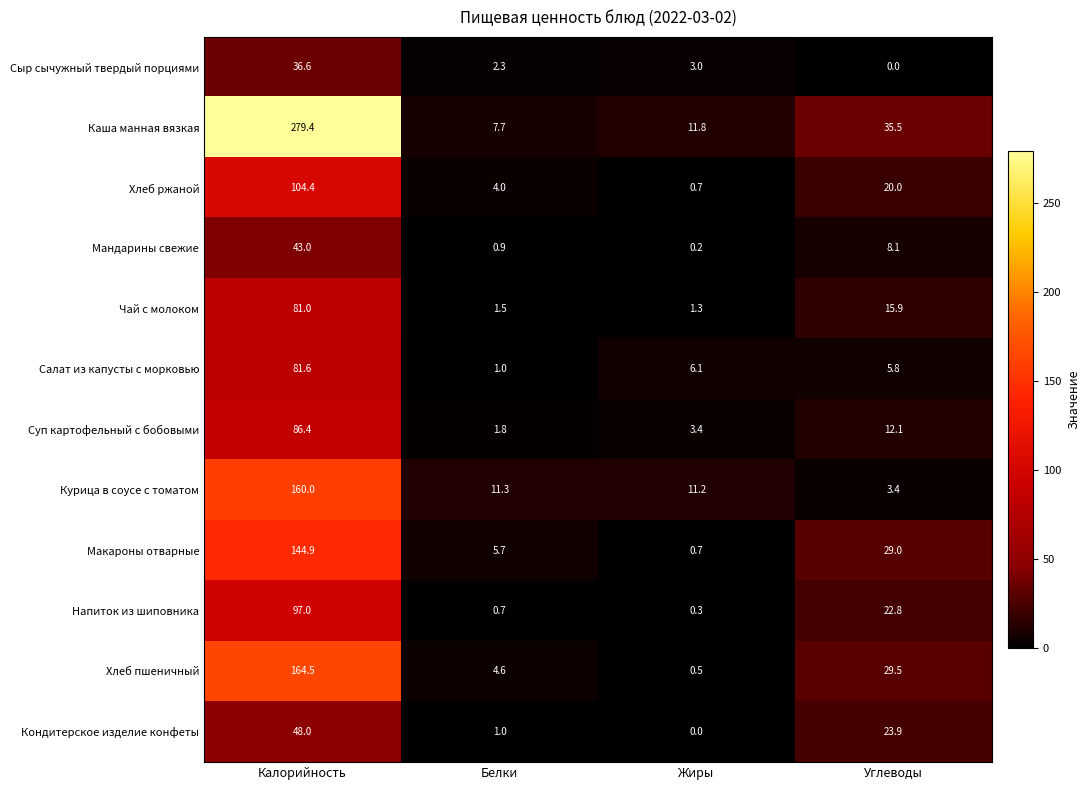

At Калорийность, list the series in order from smallest to largest.

Сыр сычужный твердый порциями, Мандарины свежие, Кондитерское изделие конфеты, Чай с молоком, Салат из капусты с морковью, Суп картофельный с бобовыми, Напиток из шиповника, Хлеб ржаной, Макароны отварные, Курица в соусе с томатом, Хлеб пшеничный, Каша манная вязкая